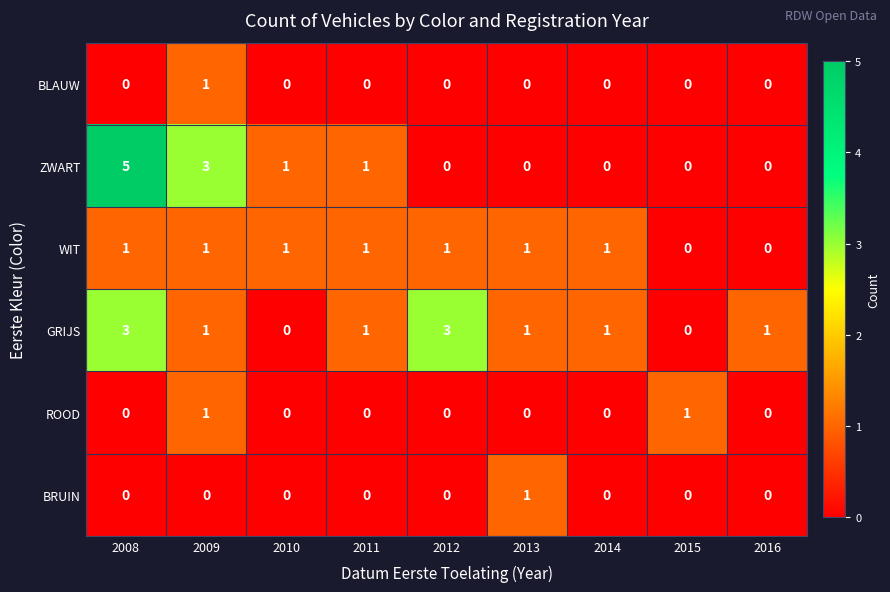

How many series are shown in this chart?

6